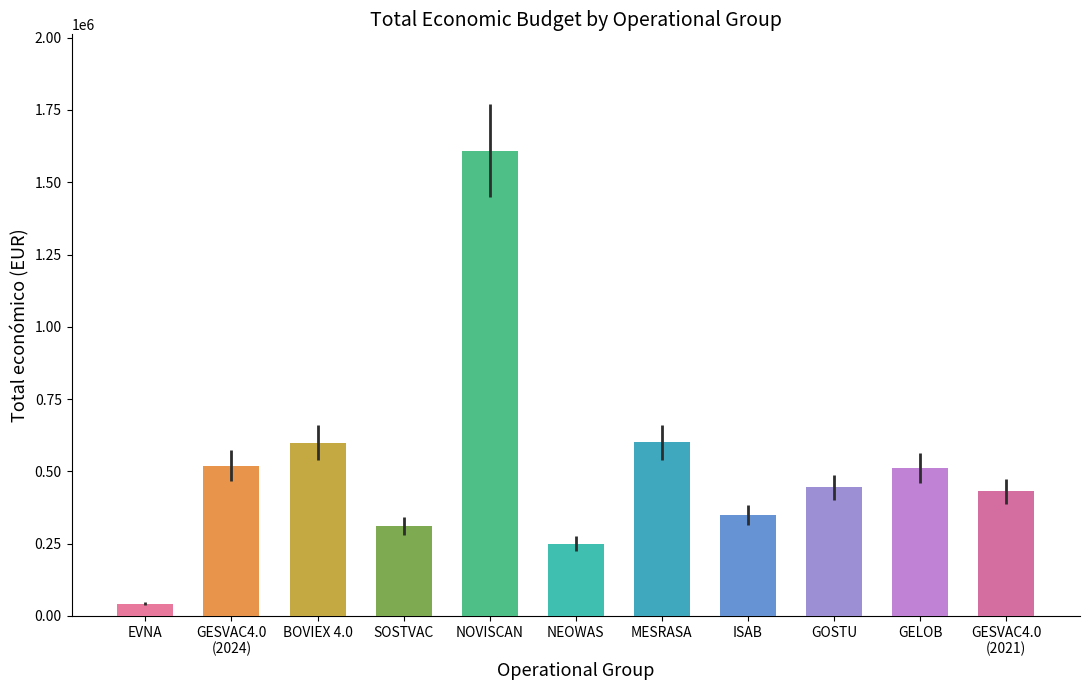

What is the label of the 8th bar from the right?

SOSTVAC